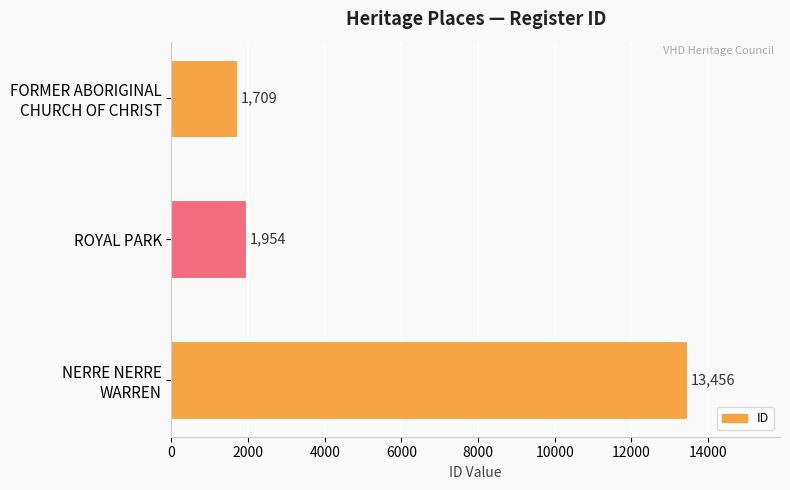

Reading top to bottom, what are all the values shown in this chart?

1709	1954	13456